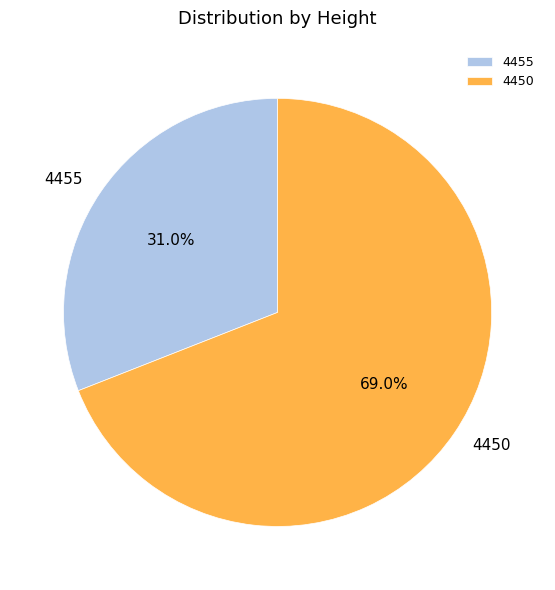

Is there any slice that represents more than half of the pie?

Yes